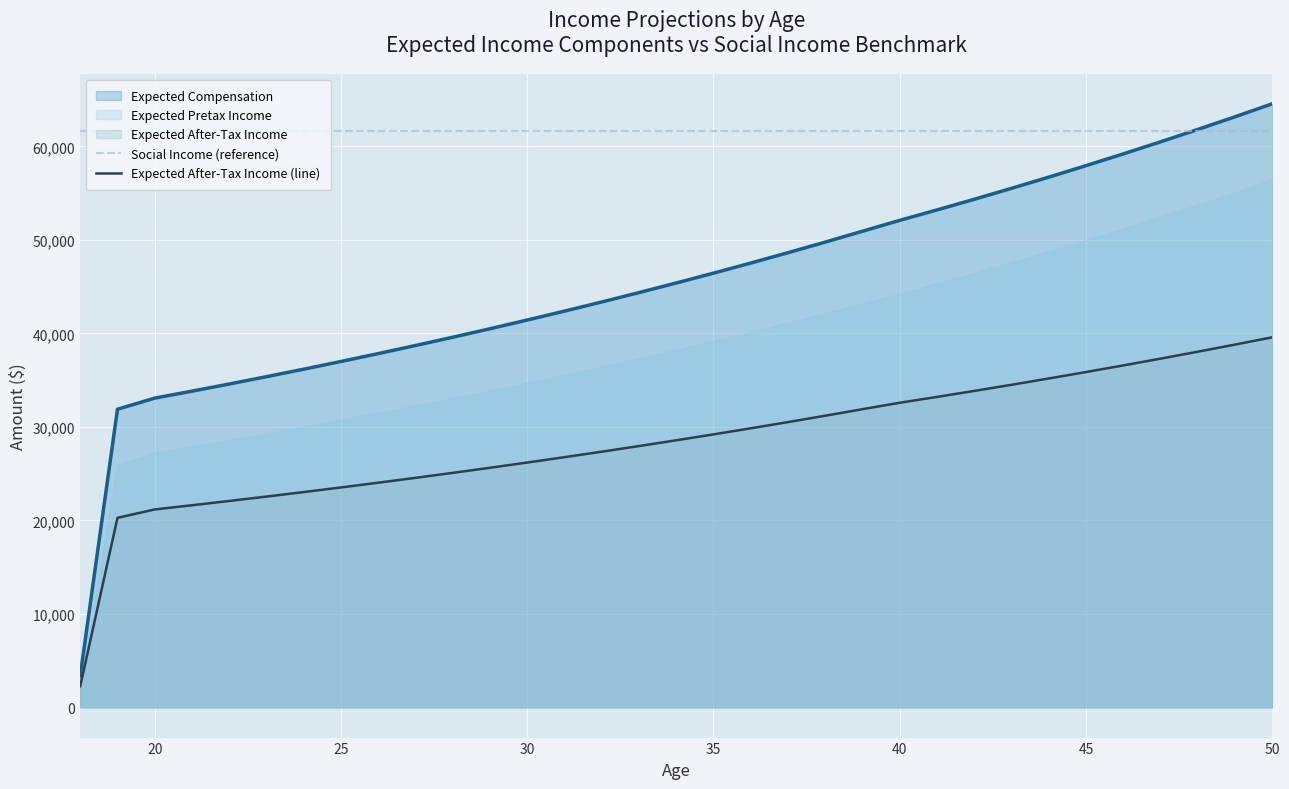

What is the value of the Social Income (reference) point at the 2nd from the left?

61692.0